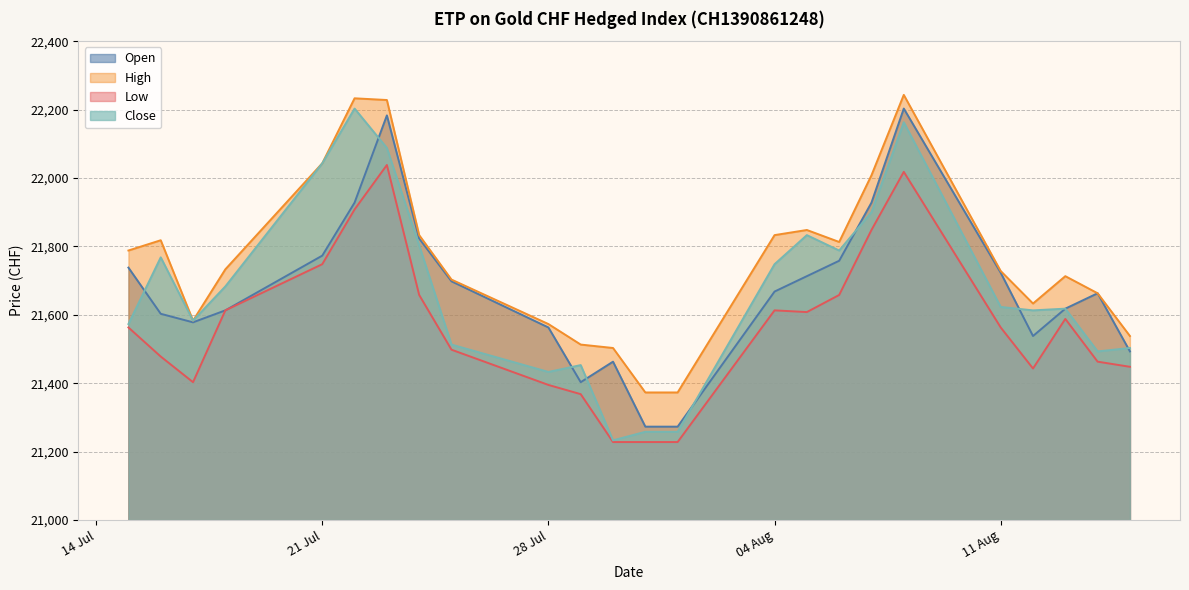

Count the number of categories in the chart.

24